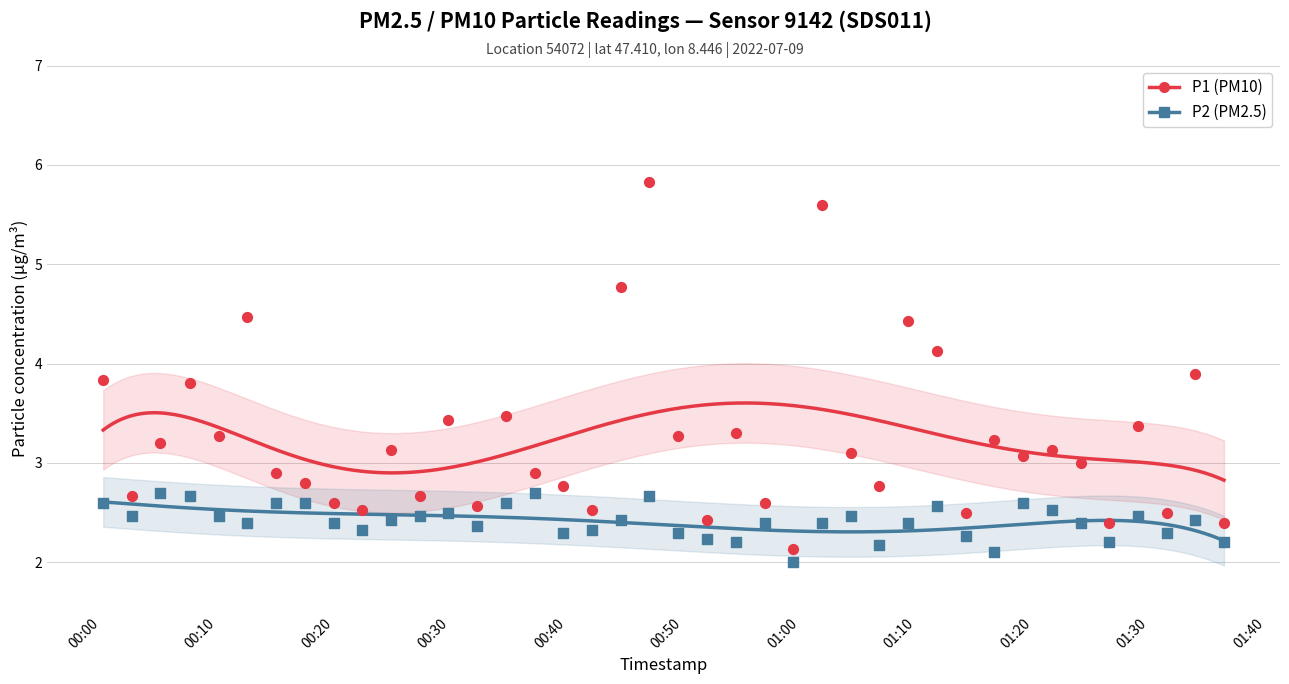

Which series has the widest spread of Y values?

P1